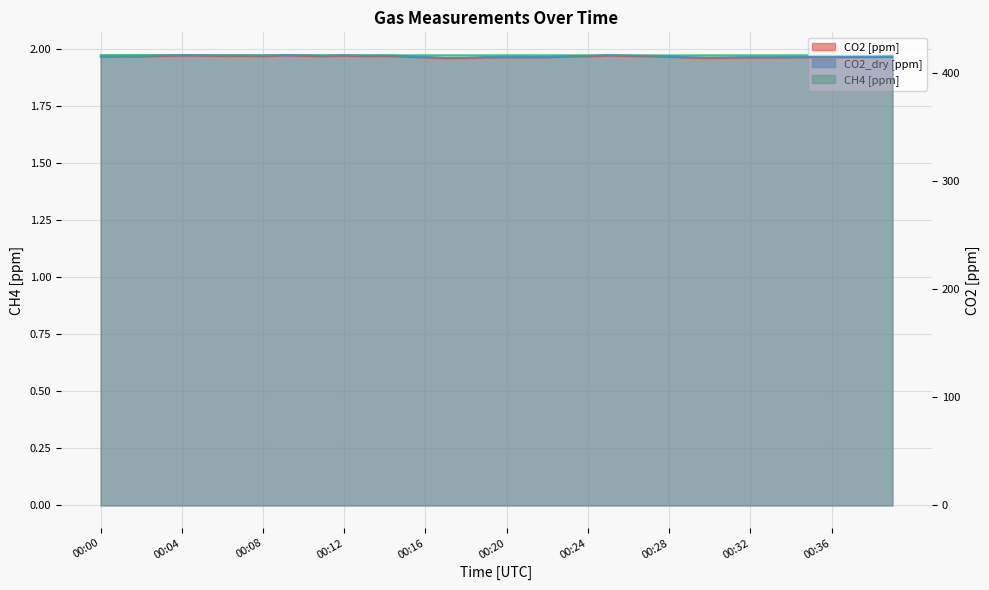

Reading left to right, transcribe all the data shown in this chart.

CO2 [ppm]: 00:00=414.5	00:01=414.6	00:02=414.6	00:03=415.1	00:04=415.5	00:05=415.4	00:06=415.1	00:07=415.2	00:08=415.0	00:09=415.6	00:10=415.3	00:11=414.9	00:12=415.4	00:13=414.9	00:14=415.1	00:15=414.5	00:16=413.8	00:17=413.1	00:18=413.2	00:19=413.8	00:20=414.0	00:21=413.9	00:22=413.9	00:23=414.6	00:24=414.8	00:25=415.6	00:26=415.1	00:27=414.9	00:28=414.4	00:29=413.6	00:30=413.3	00:31=413.5	00:32=413.7	00:33=413.6	00:34=413.9	00:35=414.0	00:36=414.0	00:37=414.0	00:38=414.1	00:39=414.3
CO2_dry [ppm]: 00:00=415.2	00:01=415.4	00:02=415.4	00:03=415.9	00:04=416.3	00:05=416.2	00:06=415.8	00:07=416.0	00:08=415.7	00:09=416.4	00:10=416.1	00:11=415.6	00:12=416.2	00:13=415.7	00:14=415.9	00:15=415.3	00:16=414.6	00:17=413.9	00:18=414.0	00:19=414.5	00:20=414.7	00:21=414.7	00:22=414.7	00:23=415.3	00:24=415.6	00:25=416.3	00:26=415.9	00:27=415.6	00:28=415.2	00:29=414.4	00:30=414.0	00:31=414.3	00:32=414.5	00:33=414.4	00:34=414.6	00:35=414.7	00:36=414.8	00:37=414.8	00:38=414.9	00:39=415.1
CH4 [ppm]: 00:00=2.0	00:01=2.0	00:02=2.0	00:03=2.0	00:04=2.0	00:05=2.0	00:06=2.0	00:07=2.0	00:08=2.0	00:09=2.0	00:10=2.0	00:11=2.0	00:12=2.0	00:13=2.0	00:14=2.0	00:15=2.0	00:16=2.0	00:17=2.0	00:18=2.0	00:19=2.0	00:20=2.0	00:21=2.0	00:22=2.0	00:23=2.0	00:24=2.0	00:25=2.0	00:26=2.0	00:27=2.0	00:28=2.0	00:29=2.0	00:30=2.0	00:31=2.0	00:32=2.0	00:33=2.0	00:34=2.0	00:35=2.0	00:36=2.0	00:37=2.0	00:38=2.0	00:39=2.0